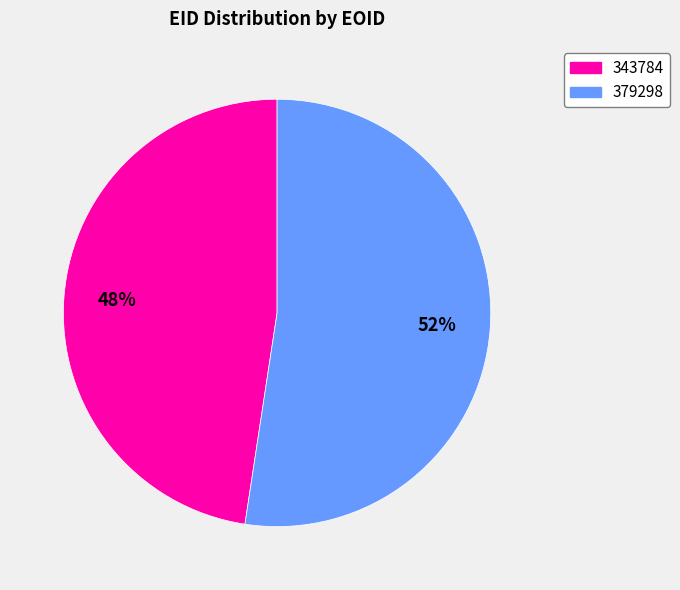

Is the sum of 379298 and 343784 greater than half?

Yes